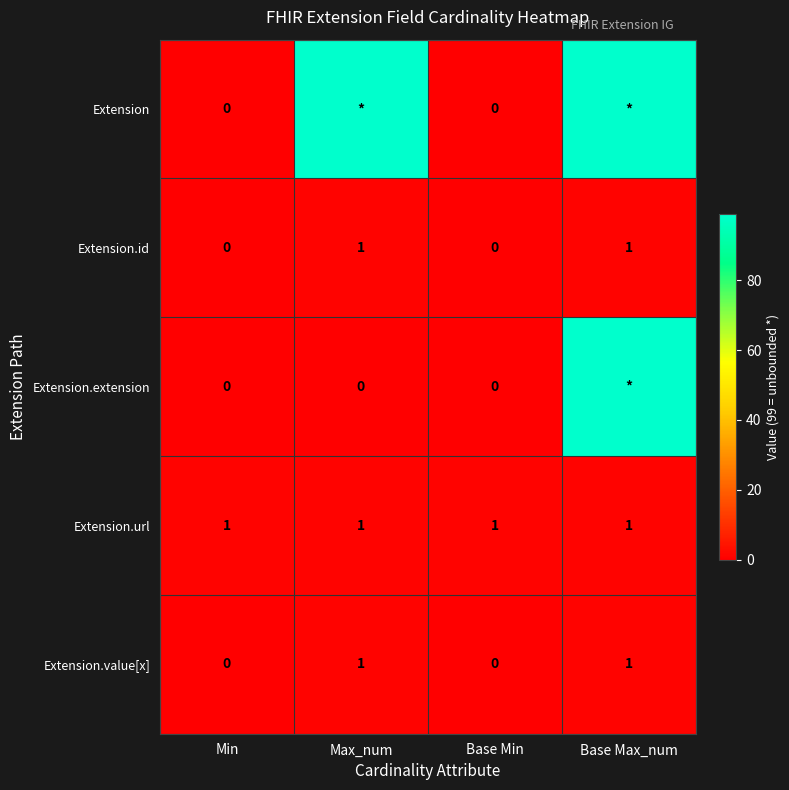

What is the difference between the highest and lowest values at Max_num?

99